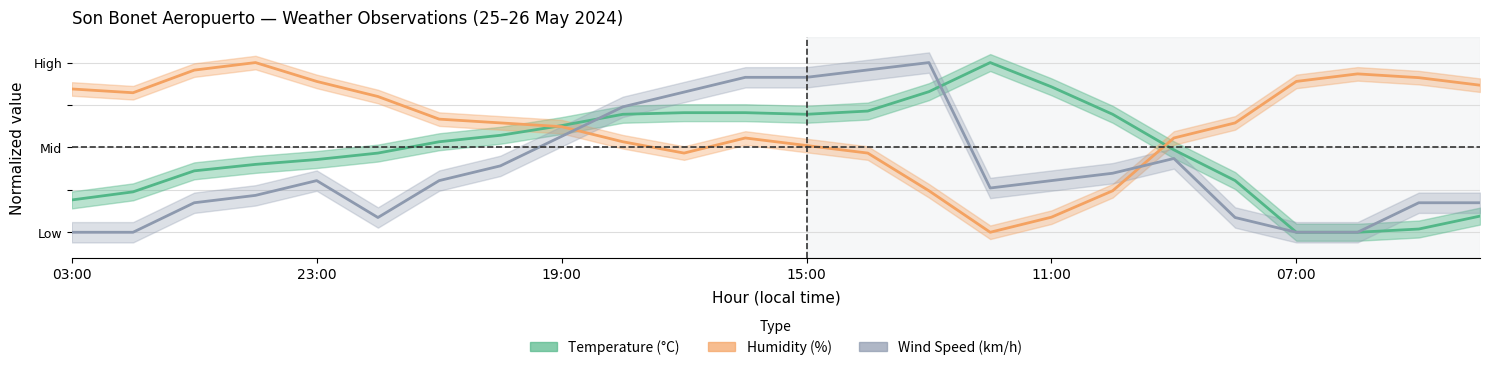

Reading left to right, transcribe all the data shown in this chart.

Temperature (°C): 03:00=0.2	02:00=0.2	01:00=0.4	00:00=0.4	23:00=0.4	22:00=0.5	21:00=0.5	20:00=0.6	19:00=0.6	18:00=0.7	17:00=0.7	16:00=0.7	15:00=0.7	14:00=0.7	13:00=0.8	12:00=1.0	11:00=0.9	10:00=0.7	09:00=0.5	08:00=0.3	07:00=0.0	06:00=0.0	05:00=0.0	04:00=0.1
Humidity (%): 03:00=0.8	02:00=0.8	01:00=1.0	00:00=1.0	23:00=0.9	22:00=0.8	21:00=0.7	20:00=0.6	19:00=0.6	18:00=0.5	17:00=0.5	16:00=0.6	15:00=0.5	14:00=0.5	13:00=0.2	12:00=0.0	11:00=0.1	10:00=0.2	09:00=0.6	08:00=0.6	07:00=0.9	06:00=0.9	05:00=0.9	04:00=0.9
Wind Speed (km/h): 03:00=0.0	02:00=0.0	01:00=0.2	00:00=0.2	23:00=0.3	22:00=0.1	21:00=0.3	20:00=0.4	19:00=0.6	18:00=0.7	17:00=0.8	16:00=0.9	15:00=0.9	14:00=1.0	13:00=1.0	12:00=0.3	11:00=0.3	10:00=0.3	09:00=0.4	08:00=0.1	07:00=0.0	06:00=0.0	05:00=0.2	04:00=0.2